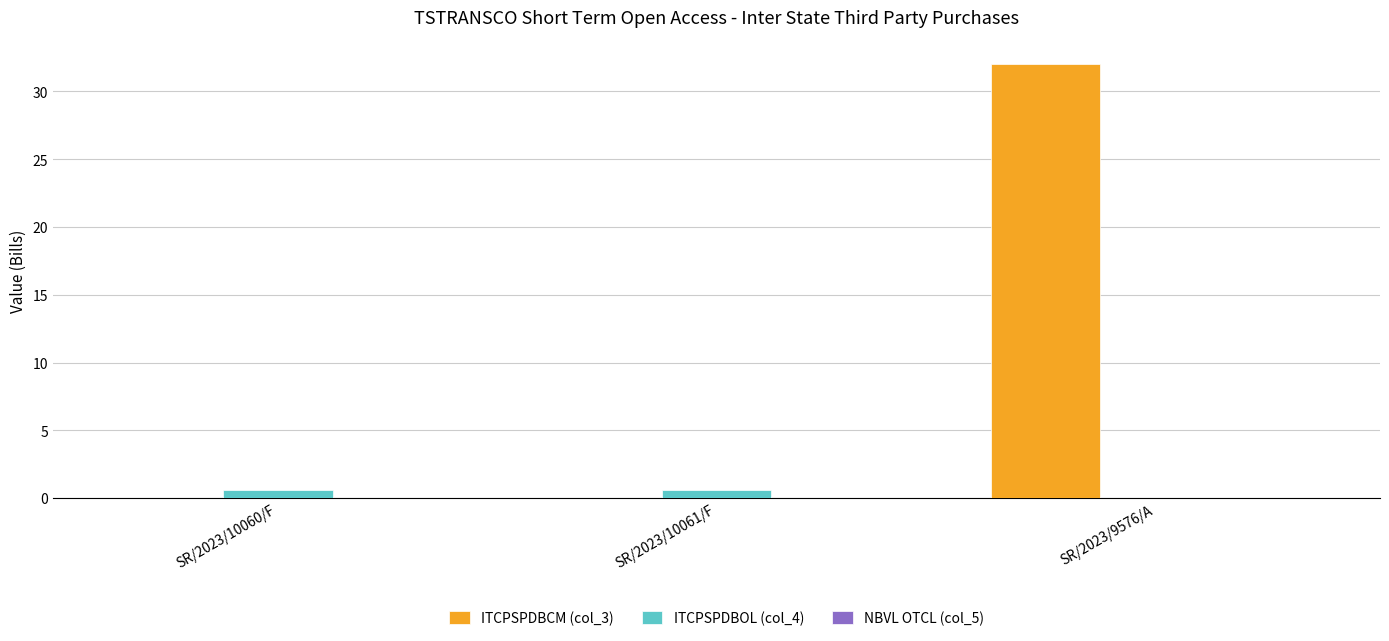

Which series changed the most between SR/2023/10060/F and SR/2023/9576/A?

ITCPSPDBCM (col_3)